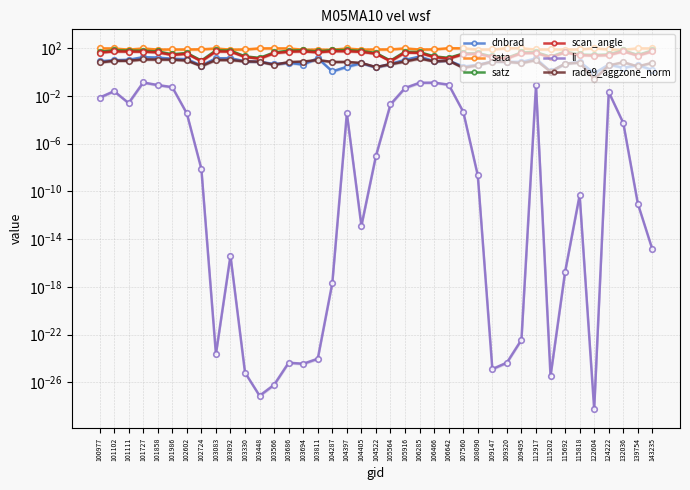

Reading right to left, what are all the values shown in this chart?

dnbrad: 1.5	3.9	2.2	4.3	0.8	7.4	5.0	1.1	13.6	7.1	7.3	7.8	4.0	2.9	9.1	8.1	19.7	10.6	4.8	2.5	5.5	2.8	1.1	14.5	4.3	5.9	4.7	7.3	8.0	14.4	14.2	3.5	12.1	13.1	16.3	17.7	10.7	9.8	8.0
sata: 94.2	96.8	74.3	77.5	98.1	79.3	77.0	78.7	77.3	97.2	97.9	77.9	77.0	97.2	99.5	79.0	76.8	96.2	78.2	77.9	75.8	93.7	73.9	75.8	74.3	94.8	96.2	95.9	78.1	75.1	94.2	80.2	77.7	77.9	76.4	94.7	75.3	94.1	96.1
satz: 65.7	27.2	66.1	30.1	27.1	29.8	52.4	19.4	46.5	44.2	15.6	20.2	39.4	36.0	15.3	20.5	46.9	50.7	9.0	39.6	58.3	68.9	69.7	53.1	66.4	61.2	43.9	15.2	20.6	62.6	65.3	9.1	39.7	30.9	53.2	61.2	62.7	65.3	50.7
scan_angle: 53.8	23.9	54.1	26.4	23.8	26.1	44.6	17.1	40.0	38.1	13.8	17.8	34.2	31.3	13.5	18.1	40.3	43.3	8.0	34.4	48.9	55.7	56.1	45.1	54.2	50.9	37.9	13.5	18.2	51.9	53.5	8.1	34.4	27.0	45.1	50.9	51.9	53.5	43.2
li: 0.0	0.0	0.0	0.0	0.0	0.0	0.0	0.0	0.1	0.0	0.0	0.0	0.0	0.0	0.1	0.1	0.1	0.0	0.0	0.0	0.0	0.0	0.0	0.0	0.0	0.0	0.0	0.0	0.0	0.0	0.0	0.0	0.0	0.1	0.1	0.1	0.0	0.0	0.0
rade9_aggzone_norm: 6.0	2.9	6.7	3.6	0.3	6.2	5.0	1.1	10.0	5.6	7.3	7.5	3.7	2.2	9.0	7.8	13.7	7.7	4.5	2.6	5.7	7.1	7.1	10.2	7.6	6.8	4.0	7.4	7.8	10.2	10.3	3.2	9.3	11.0	11.1	11.5	8.8	8.8	6.3